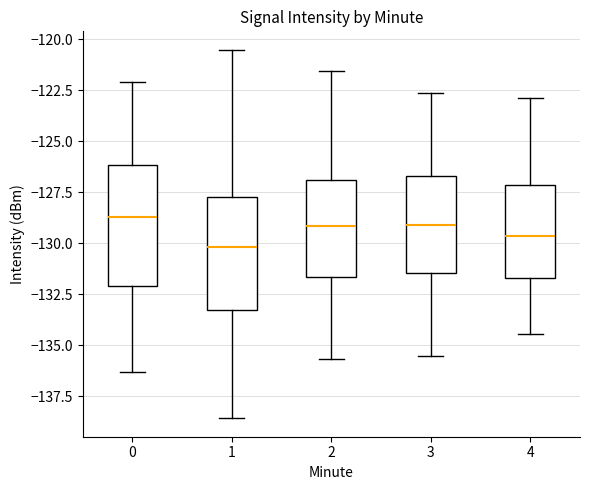

Which box has the lowest median line?

1